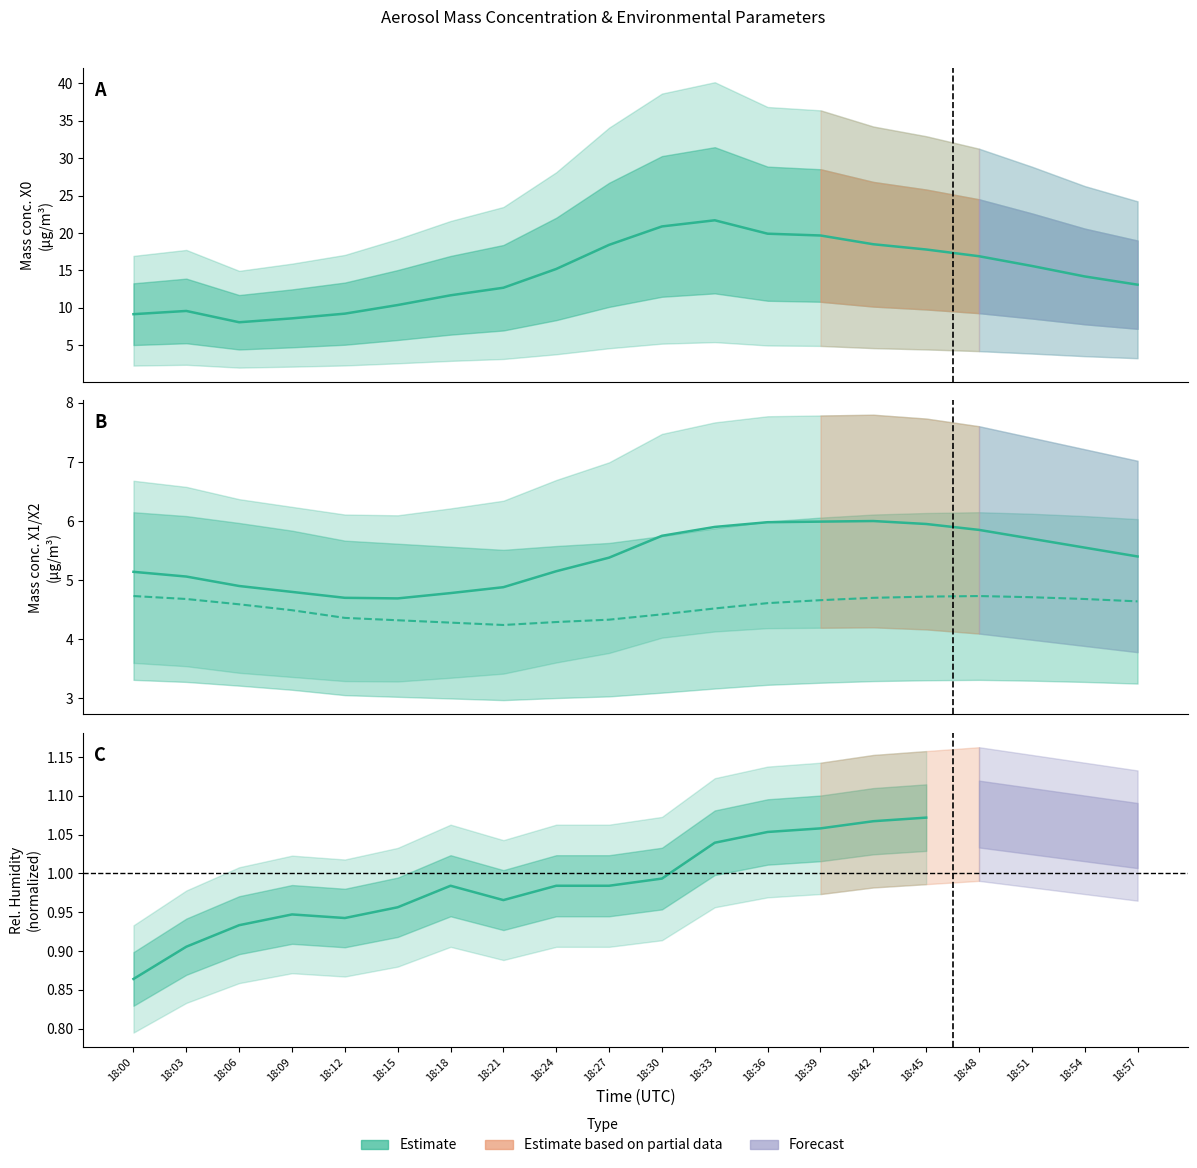

What is the spread (max minus min) of values at 18:39?

15.0